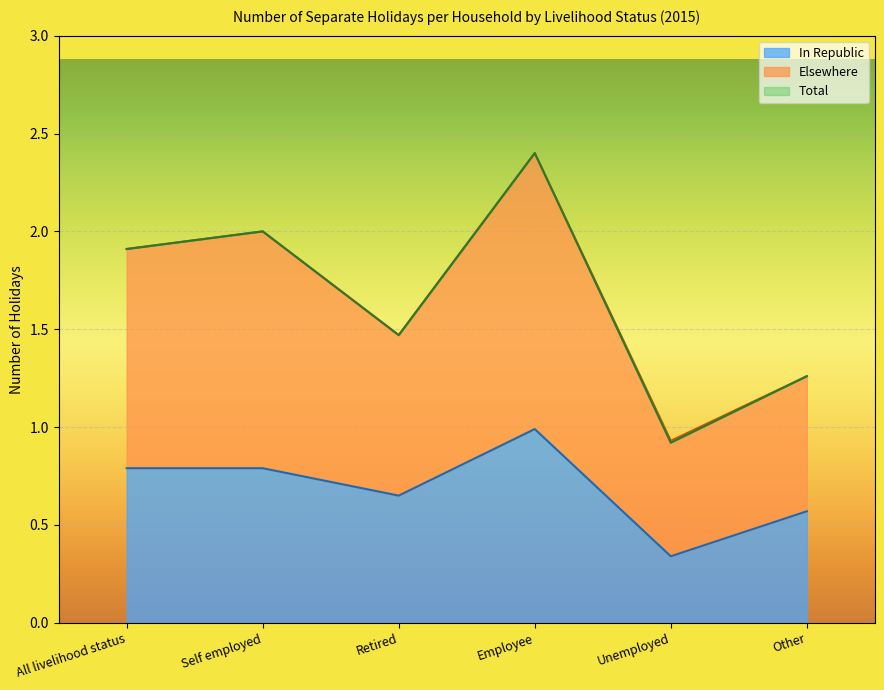

After their last crossing, which series has the higher values: Total or Elsewhere?

Total